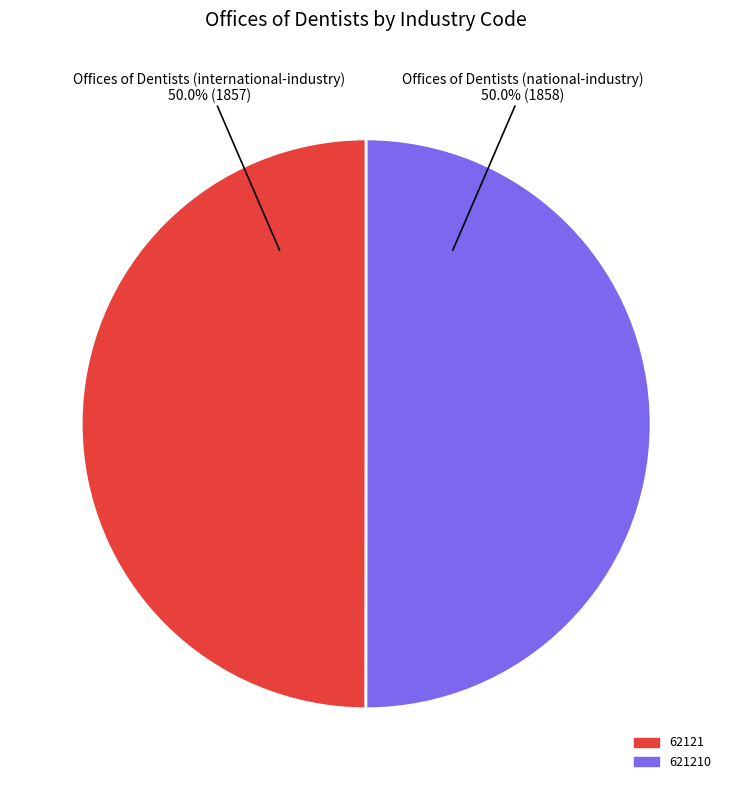

What is the ratio of the value at Offices of Dentists (national-industry) to the value at Offices of Dentists (international-industry)?

1.0